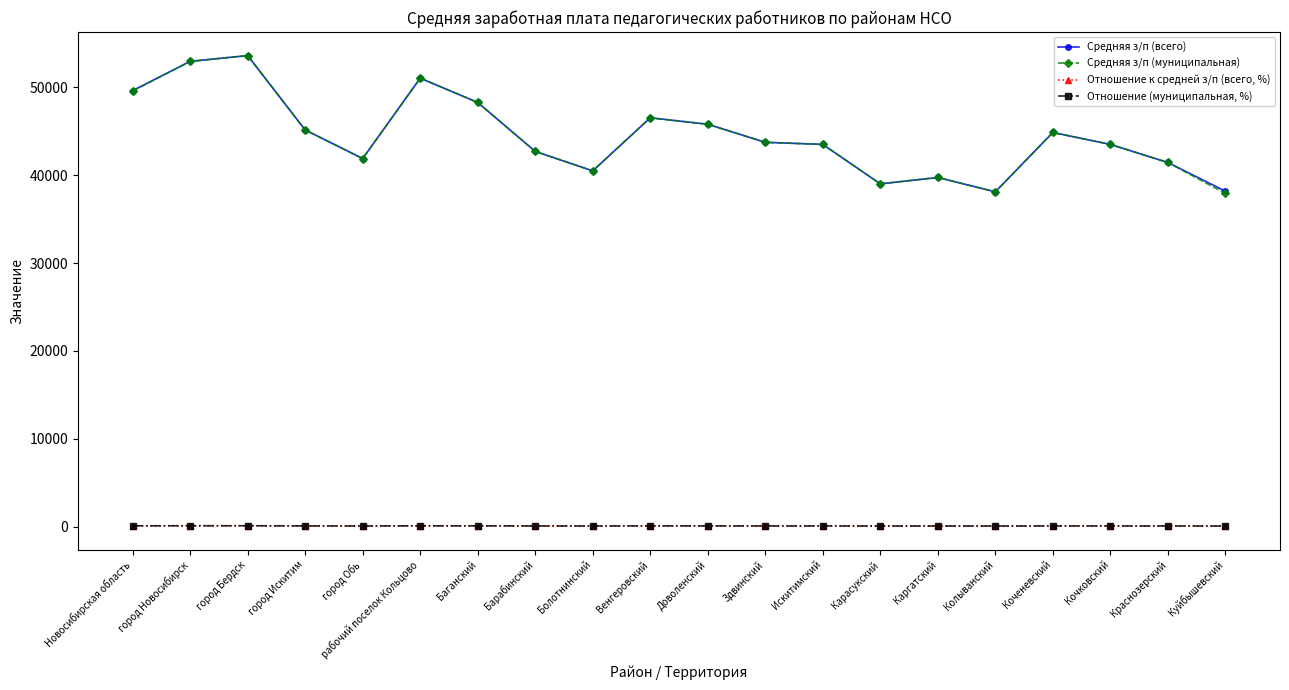

True or false: Отношение к средней з/п (всего, %) has more than 1 points higher than both neighbors.

True